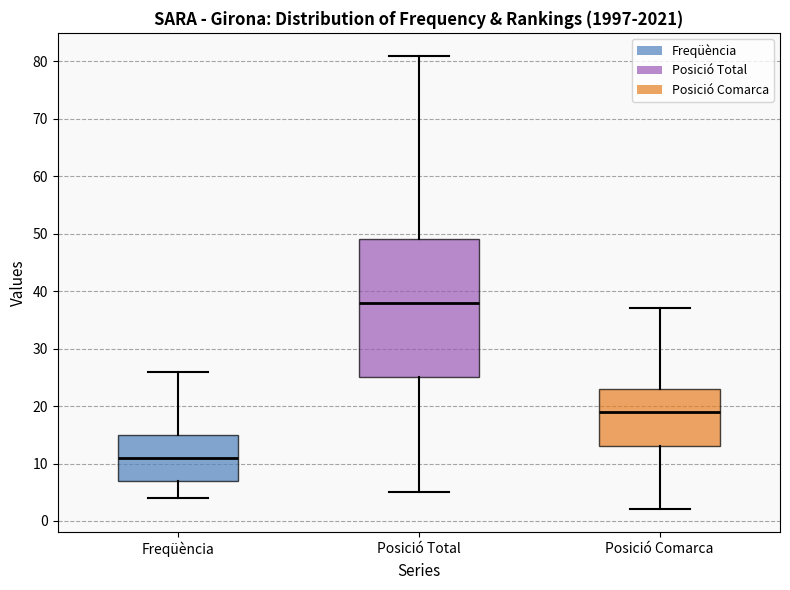

Reading left to right, read every box against the y-axis: the position of its median line, the range the box covers, and the ends of its whiskers. The values are not printed on the chart, so give them approximately, as read against the axis.

Freqüència: median 11, box 7 to 15, whiskers 4 to 26
Posició Total: median 38, box 25 to 49, whiskers 5 to 81
Posició Comarca: median 19, box 13 to 23, whiskers 2 to 37